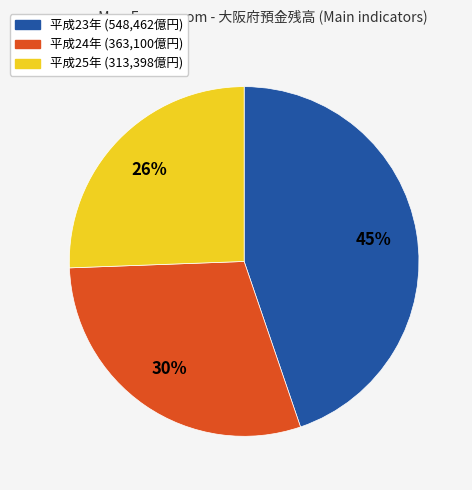

Is there any slice that represents more than half of the pie?

No